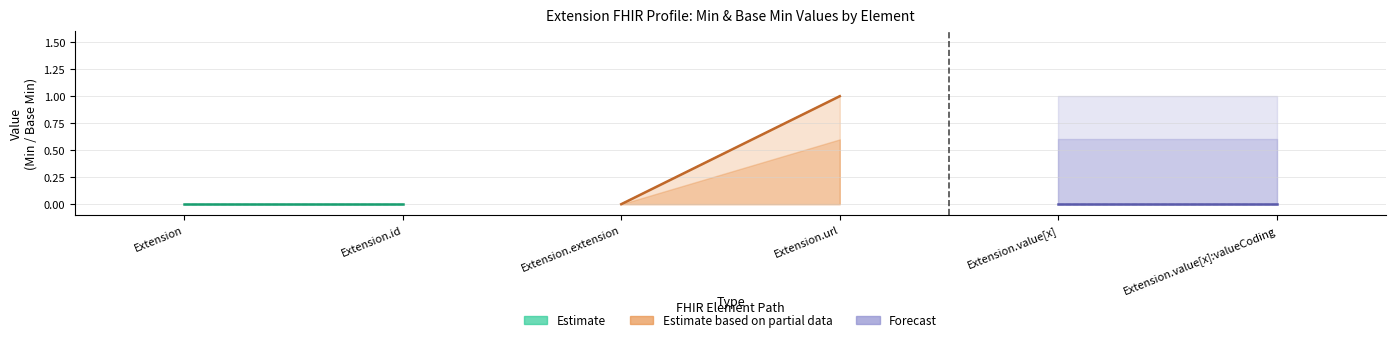

At which label is Forecast closest to 0?

Extension.value[x]